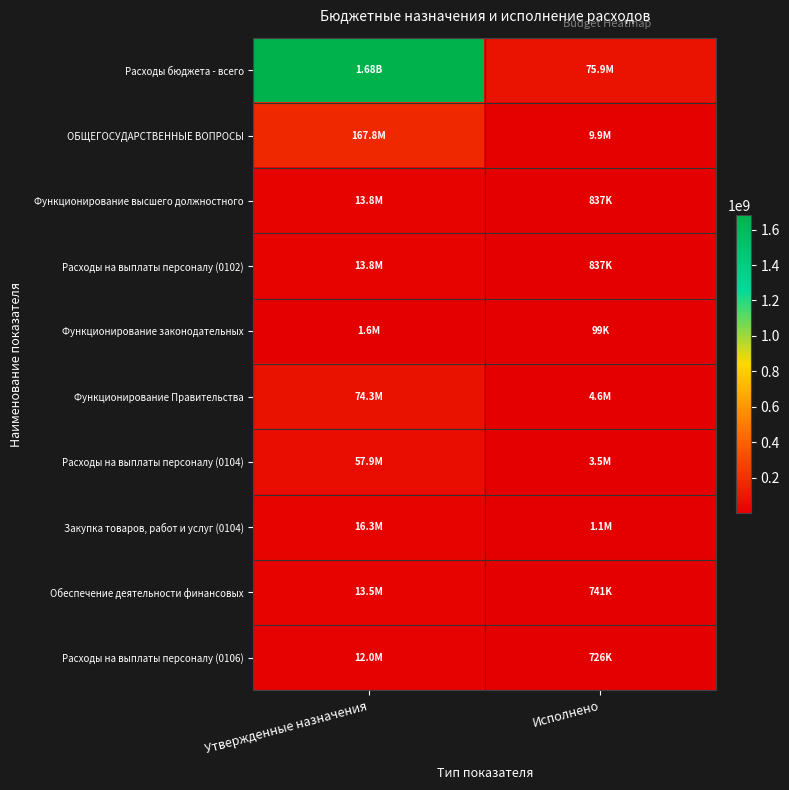

Count the number of data series in this chart.

10